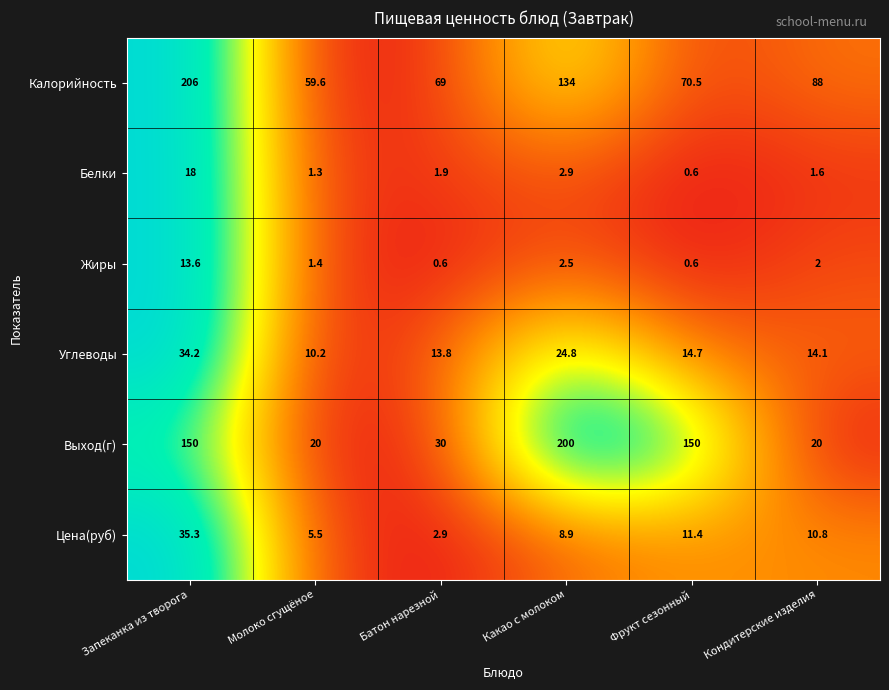

List the labels in order of Белки value, smallest first.

Фрукт сезонный, Молоко сгущёное, Кондитерские изделия, Батон нарезной, Какао с молоком, Запеканка из творога